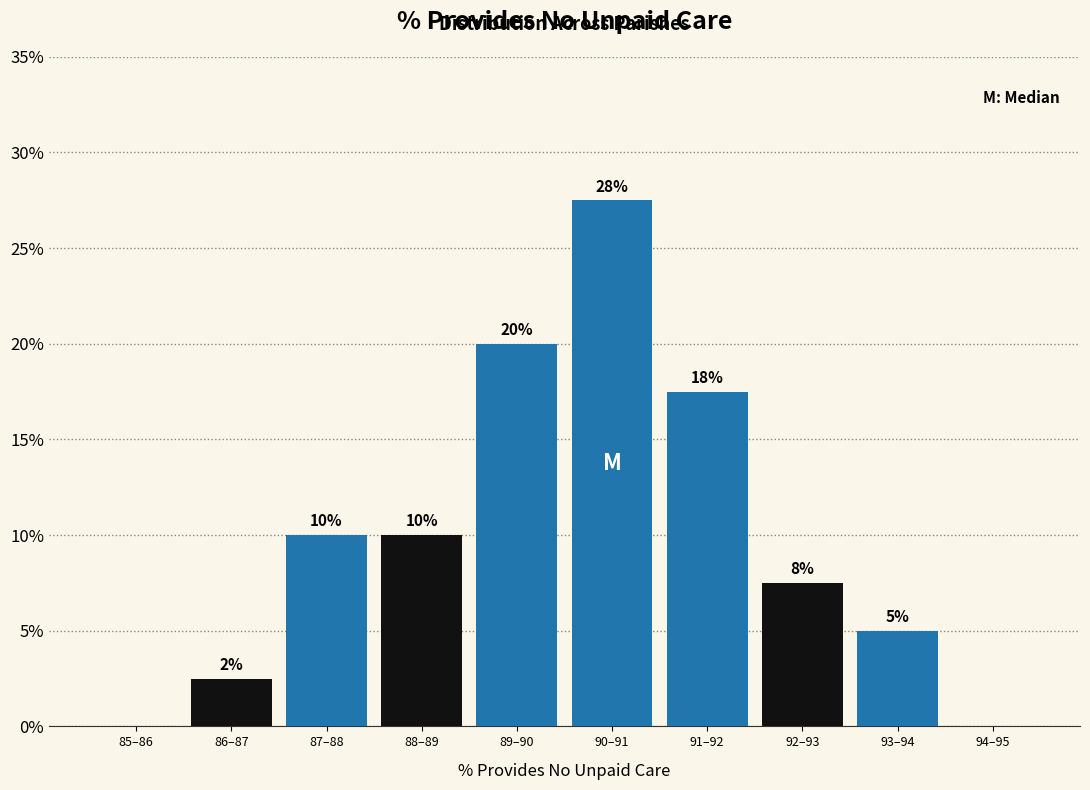

Read the value at 91–92.

17.5